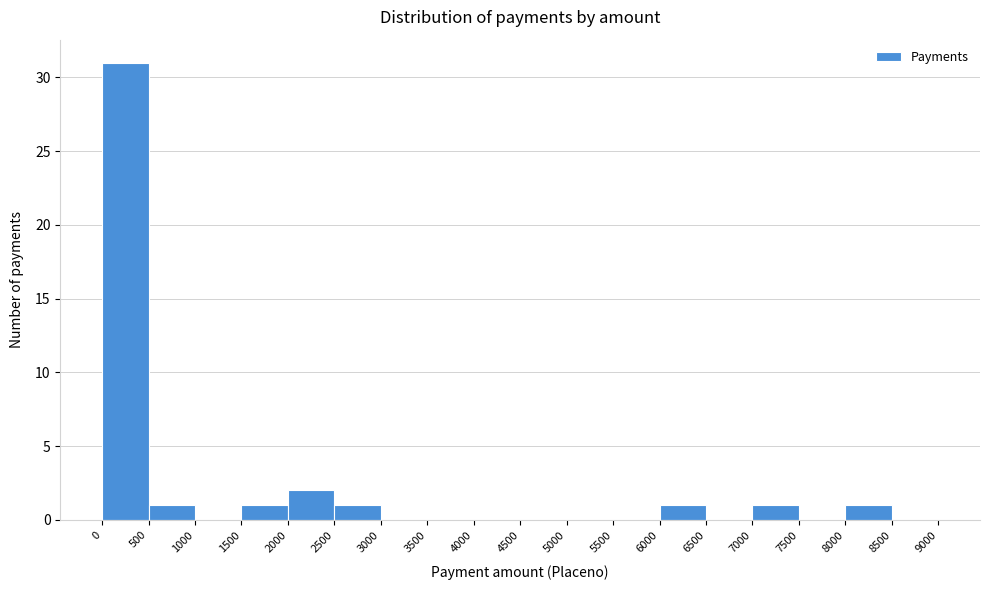

Reading left to right, transcribe this chart: for each bar, give the range it covers on the x-axis and its height. The values are not printed on the chart, so give them approximately, as read against the axis.

0 to 500: 31
500 to 1000: 1
1000 to 1500: 0
1500 to 2000: 1
2000 to 2500: 2
2500 to 3000: 1
3000 to 3500: 0
3500 to 4000: 0
4000 to 4500: 0
4500 to 5000: 0
5000 to 5500: 0
5500 to 6000: 0
6000 to 6500: 1
6500 to 7000: 0
7000 to 7500: 1
7500 to 8000: 0
8000 to 8500: 1
8500 to 9000: 0